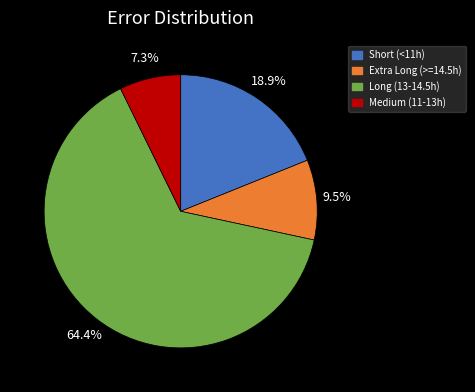

Does any single category account for the majority?

Yes